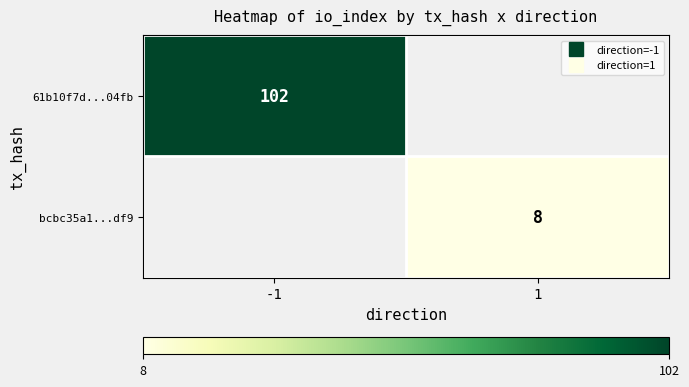

At which label does 61b10f7d...04fb reach its peak?

-1